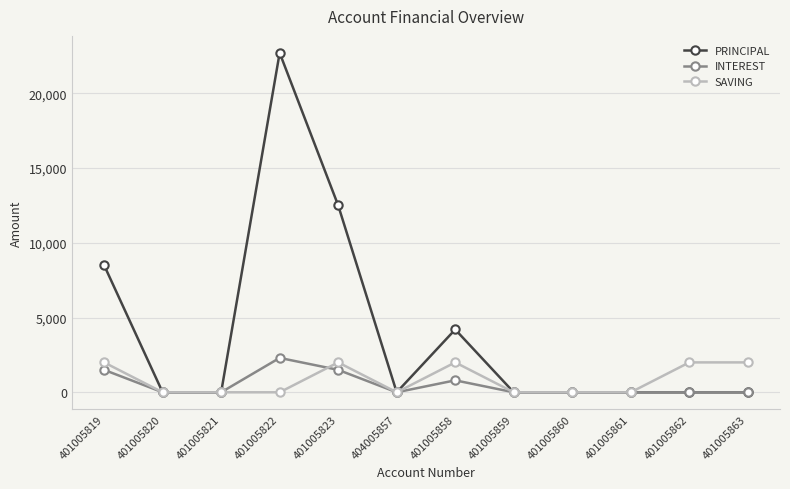

What is the approximate value of PRINCIPAL at 401005858?

4200